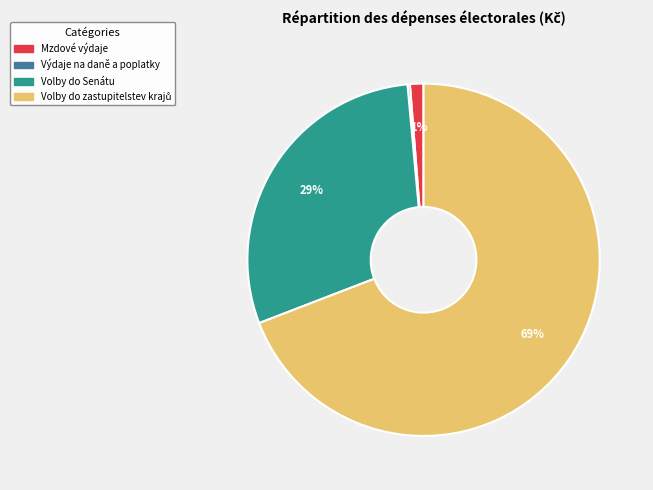

True or false: Mzdové výdaje accounts for 1% of the total.

True